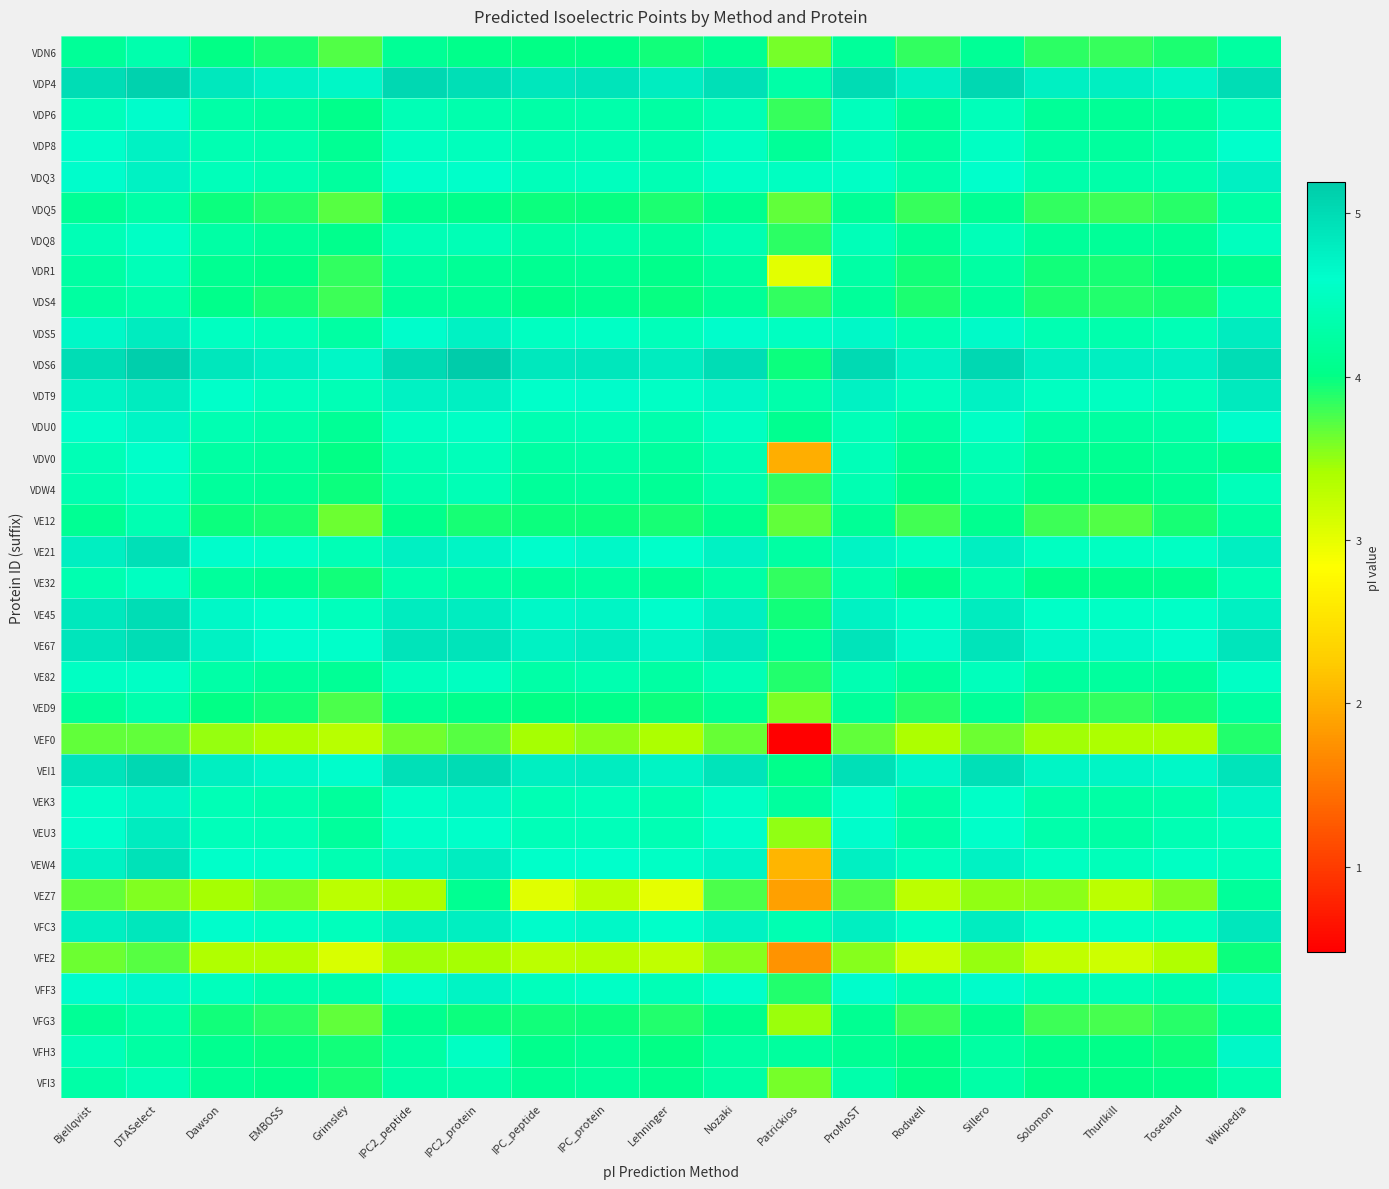

Which series has the largest total across all categories?

VDS6